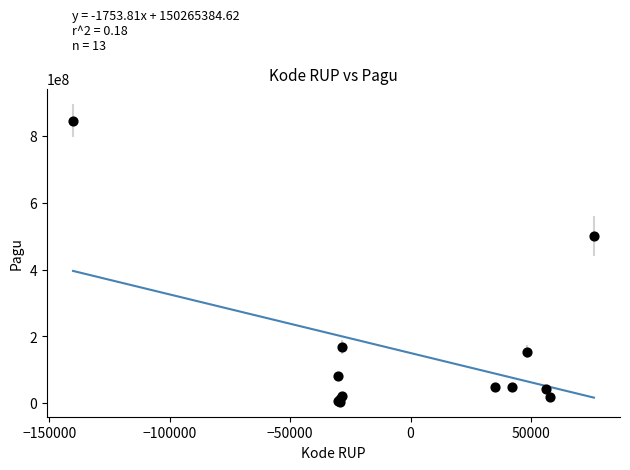

What Y value in the scatter plot is closest to 425650000?

499932000